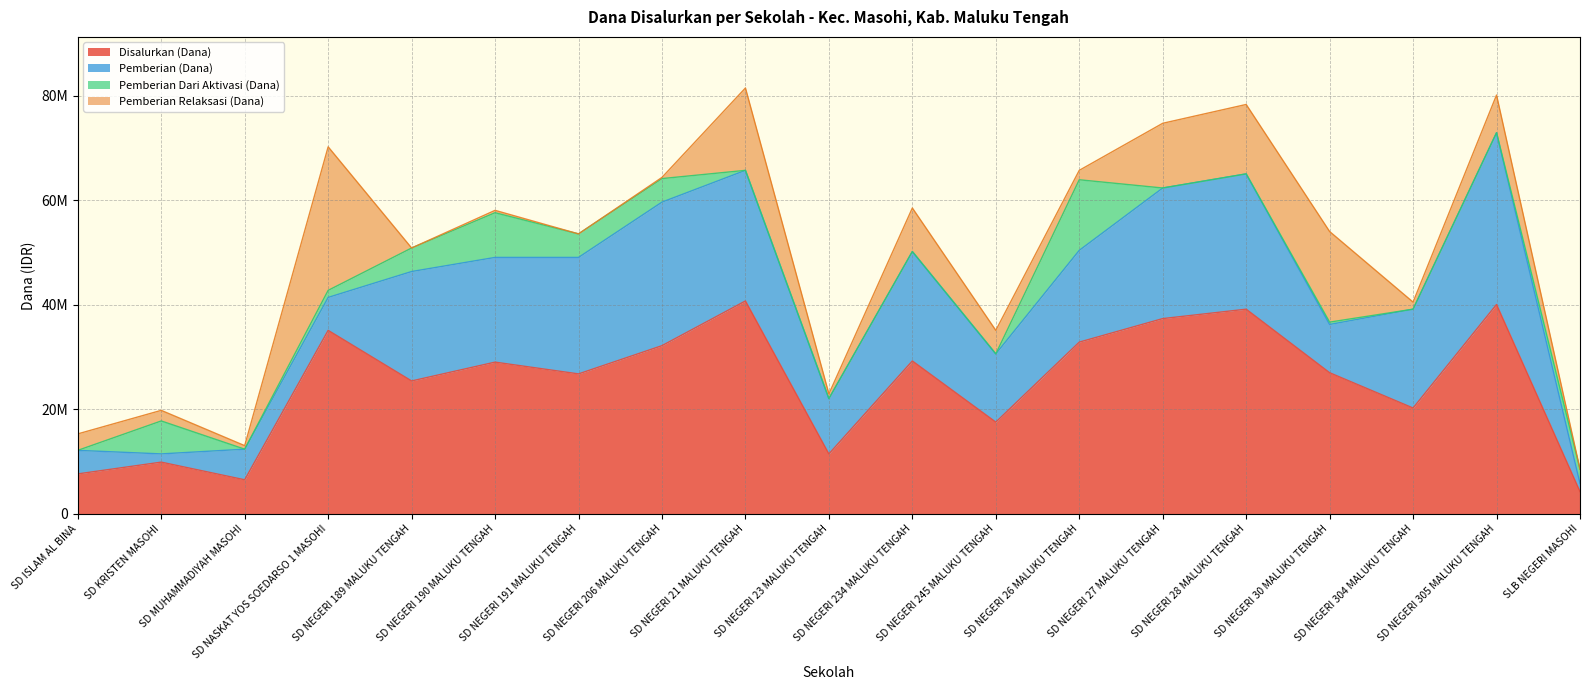

In Pemberian Relaksasi (Dana), how many points are higher than both neighbors (excluding endpoints)?

6